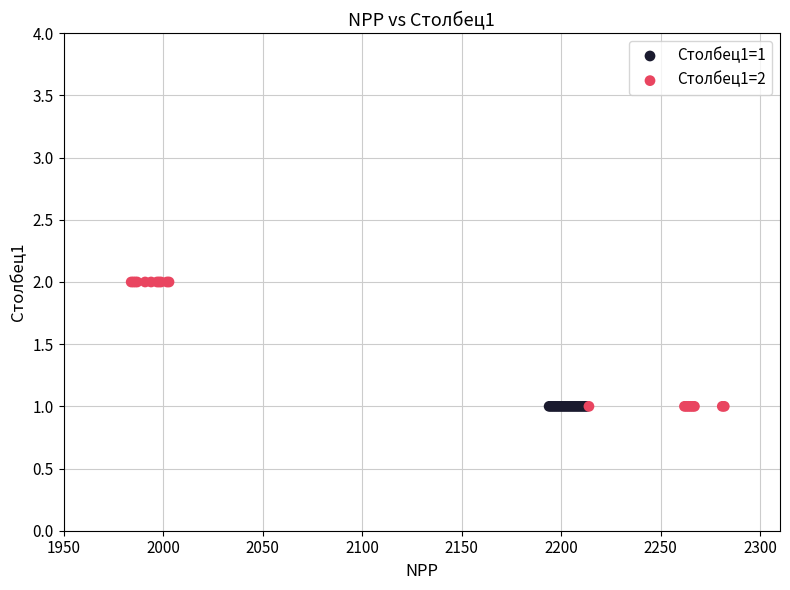

Which series contains the highest Y value?

Столбец1=2